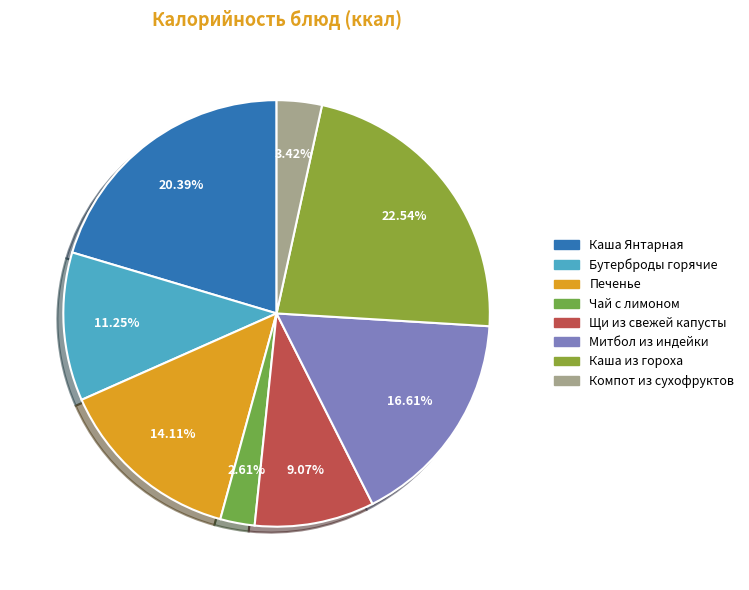

True or false: Каша из гороха accounts for 37% of the total.

False